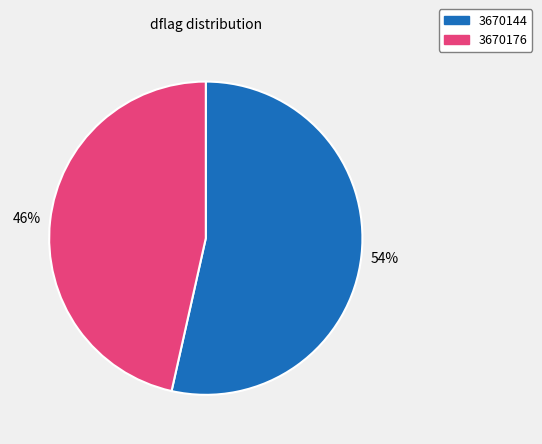

Which slice represents more than half of the pie?

3670144